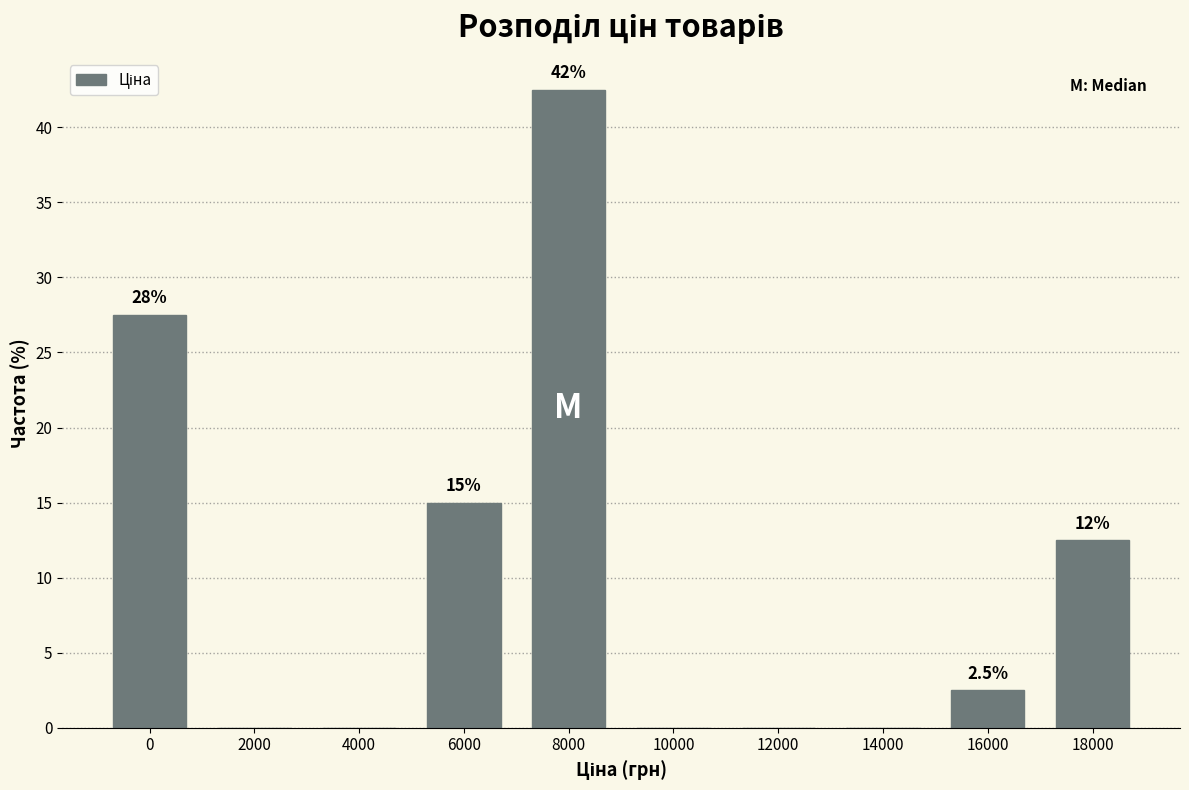

Are the bars horizontal?

No